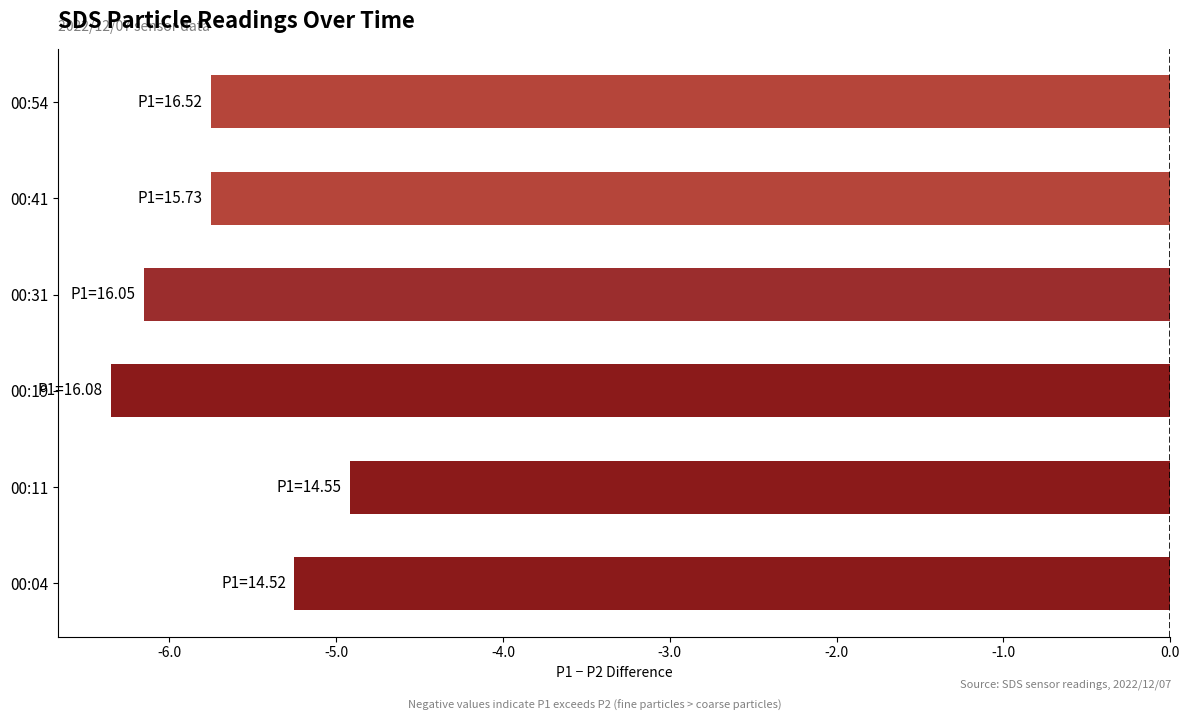

How many data points are less than -5?

5